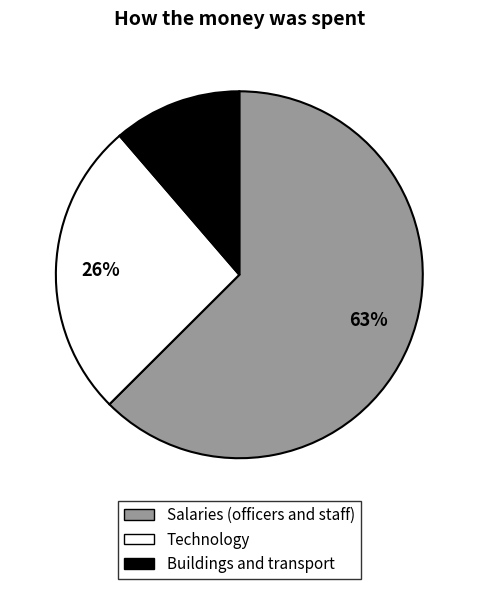

Is the sum of 26% and 11% greater than half?

No